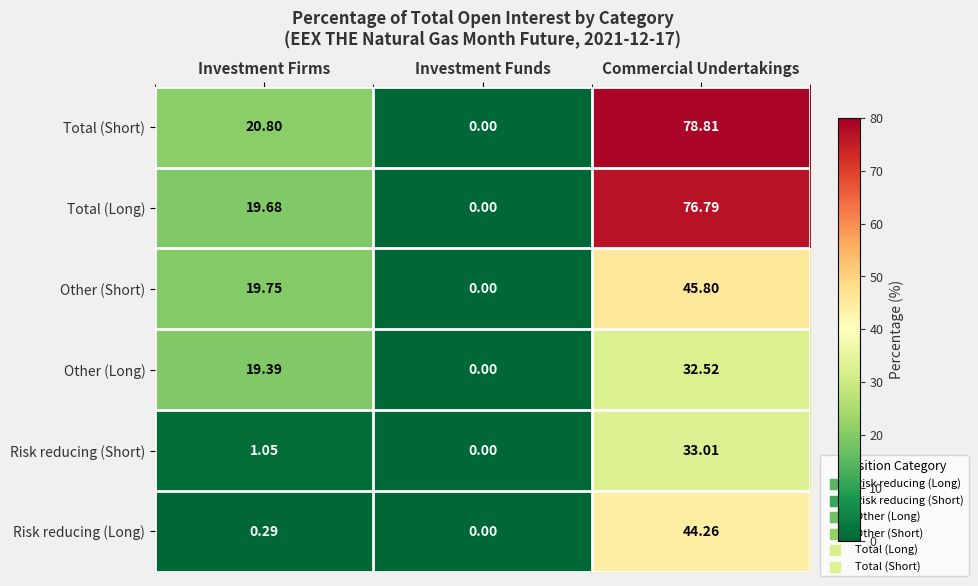

At which category is the sum across all series the highest?

Commercial Undertakings